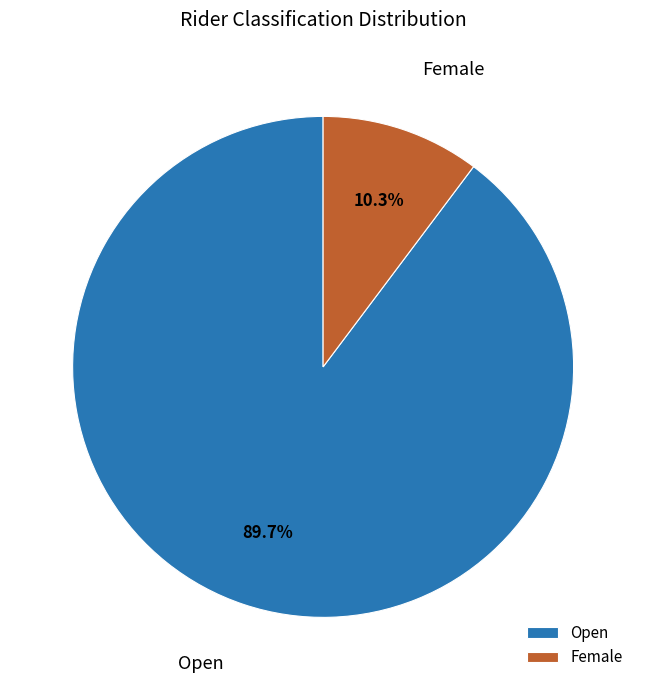

How many segments does this pie chart have?

2